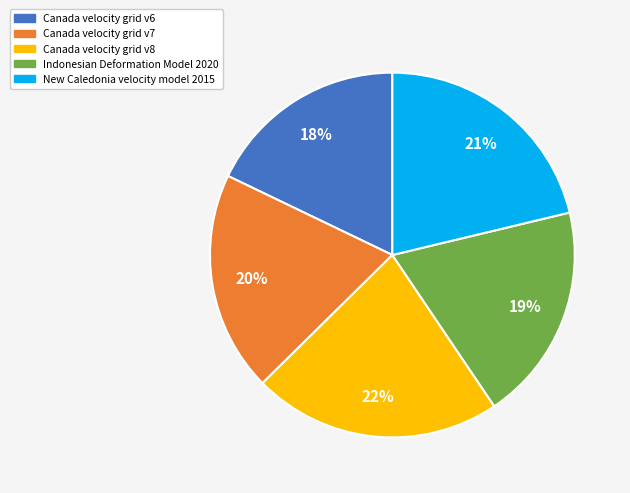

Is there any slice that represents more than half of the pie?

No